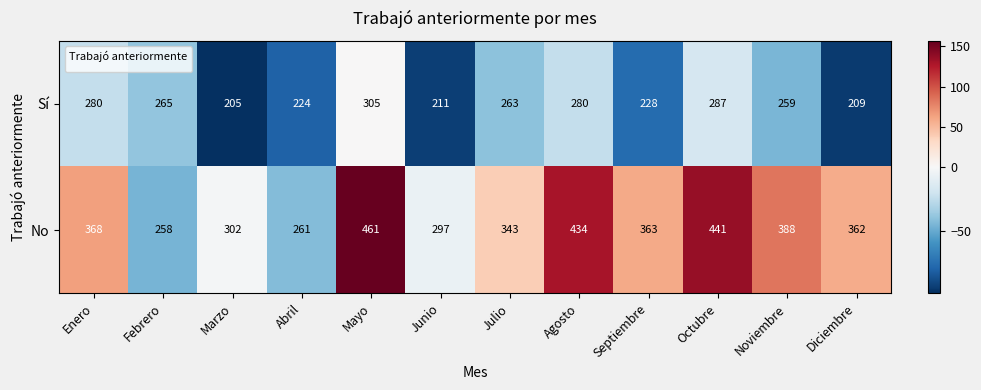

Reading left to right, transcribe all the data shown in this chart.

Sí: Enero=280	Febrero=265	Marzo=205	Abril=224	Mayo=305	Junio=211	Julio=263	Agosto=280	Septiembre=228	Octubre=287	Noviembre=259	Diciembre=209
No: Enero=368	Febrero=258	Marzo=302	Abril=261	Mayo=461	Junio=297	Julio=343	Agosto=434	Septiembre=363	Octubre=441	Noviembre=388	Diciembre=362